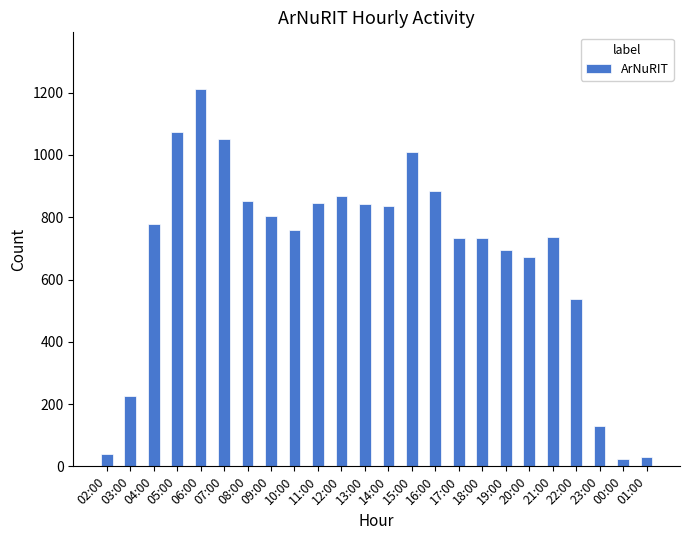

How many series are shown in this chart?

1